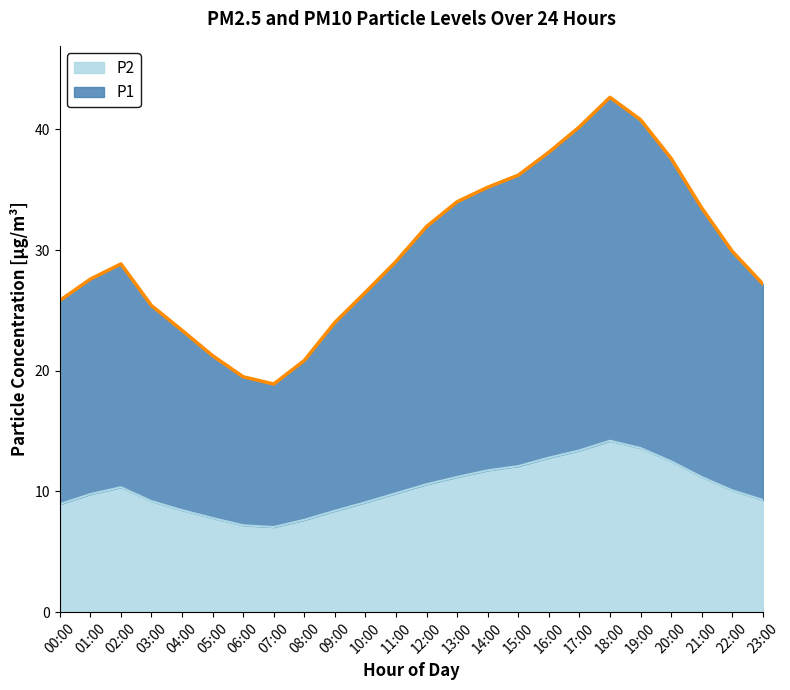

What is the value of the P1 point at the 19th from the left?

42.6